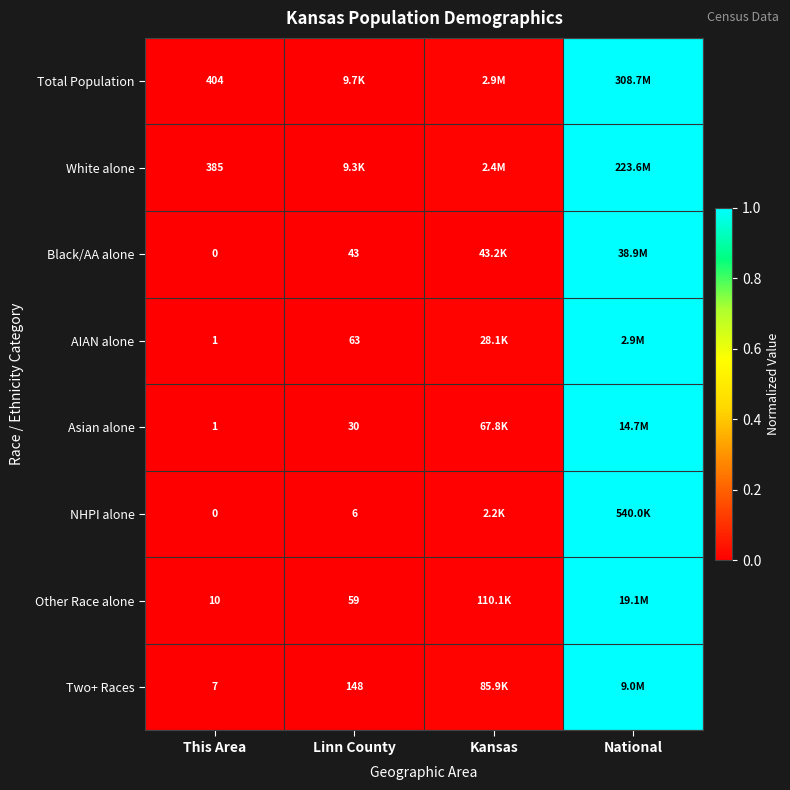

Which category has the lowest value across all series?

This Area